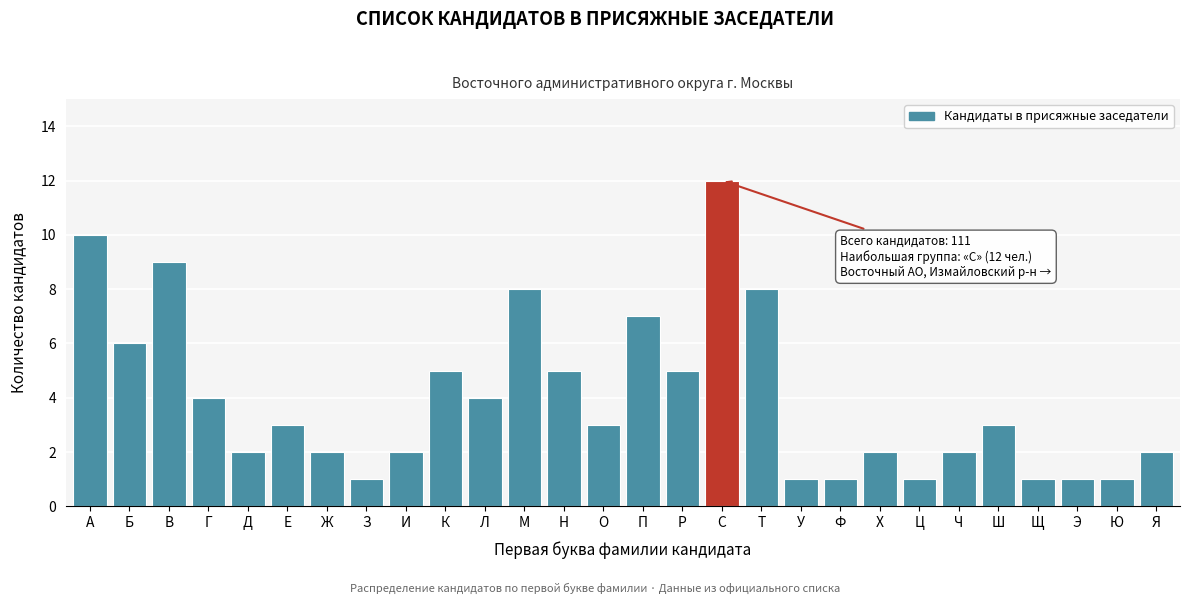

Reading right to left, extract all data points from this chart.

2	1	1	1	3	2	1	2	1	1	8	12	5	7	3	5	8	4	5	2	1	2	3	2	4	9	6	10